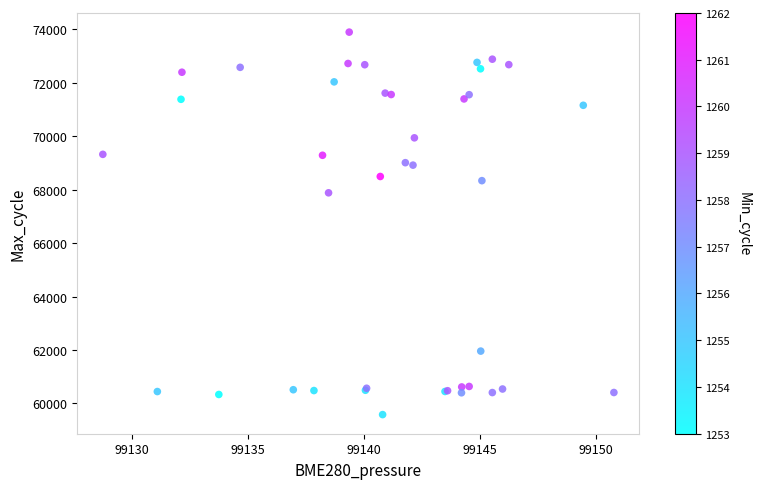

What Y value in the scatter plot is closest to 66738?

67882